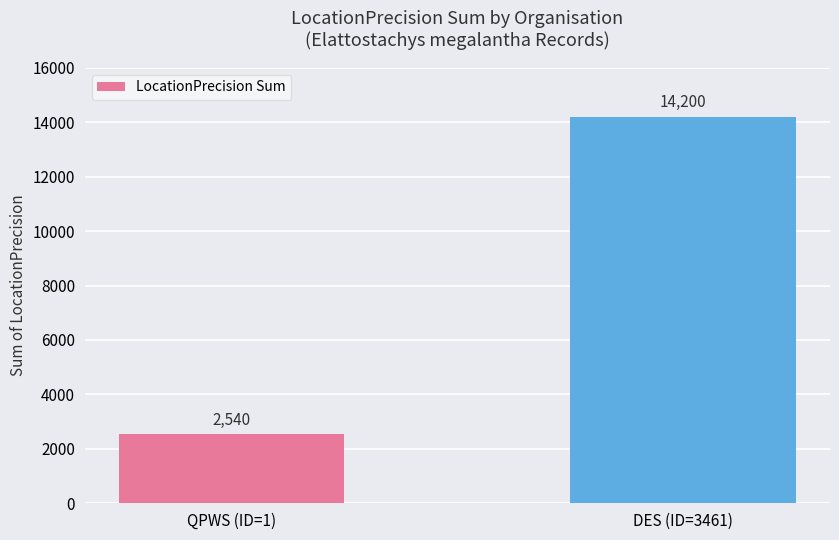

Reading left to right, transcribe all the data shown in this chart.

2540	14200